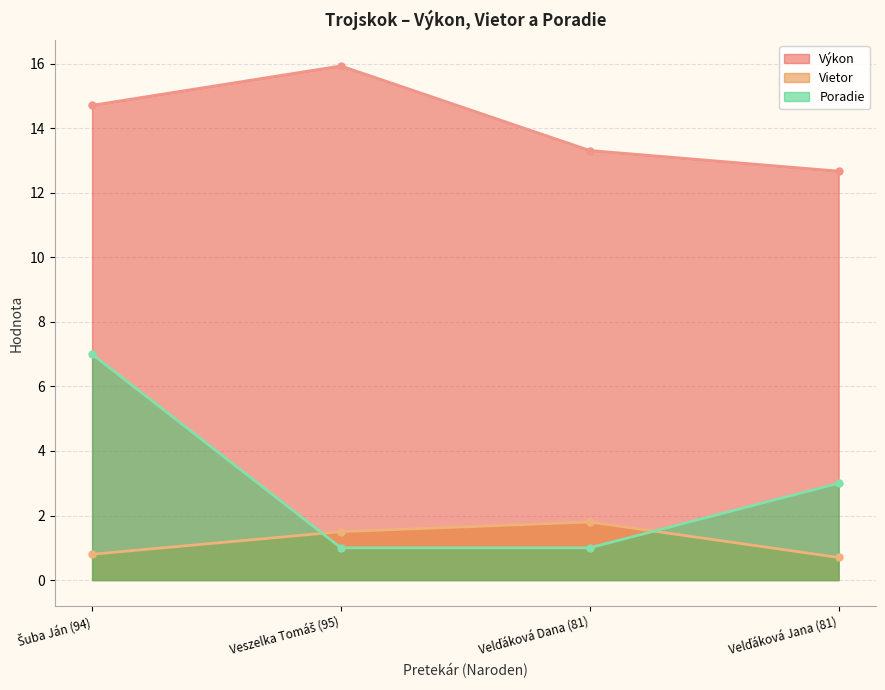

What are all the series names shown in the legend?

Výkon, Vietor, Poradie